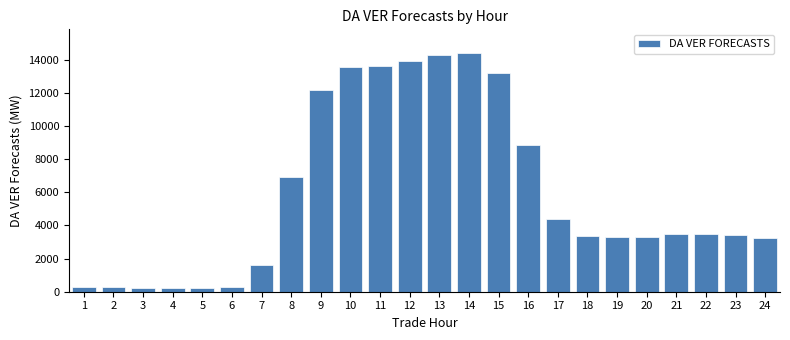

What is the difference between the second highest and minimum values?

14038.8